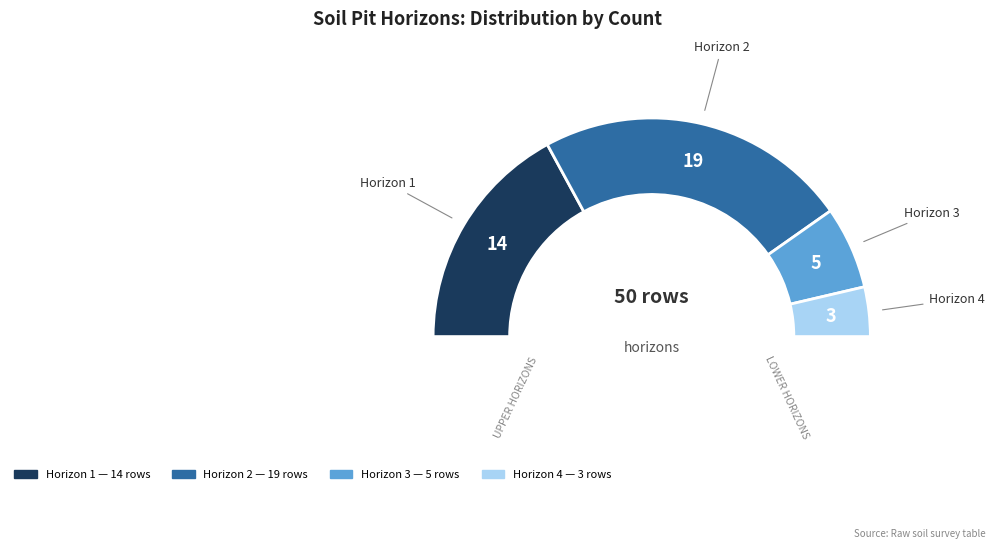

The 4 slice represents 7% of the pie. True or false?

True